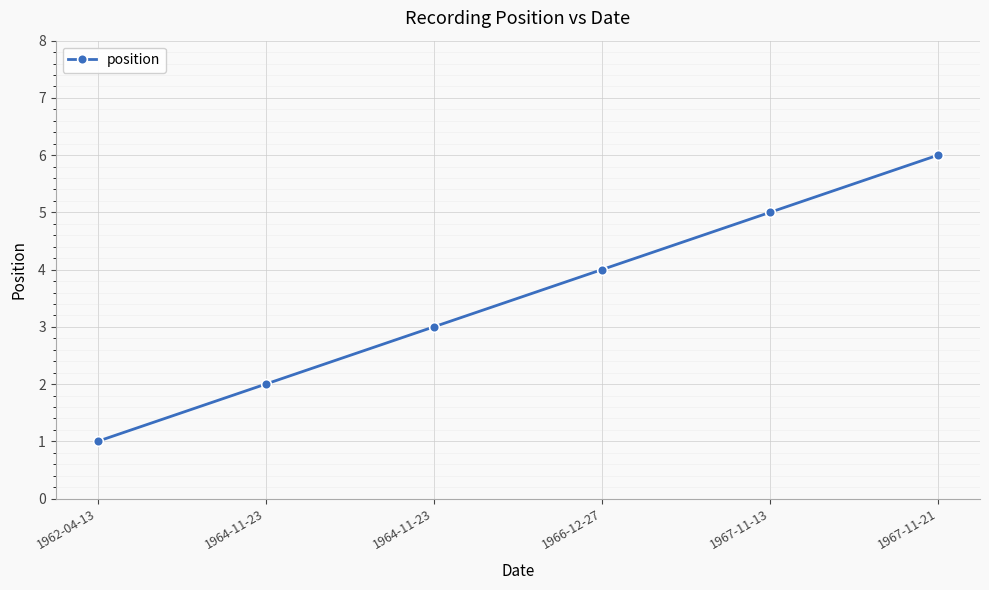

What is the label of the 2nd point from the left?

1964-11-23